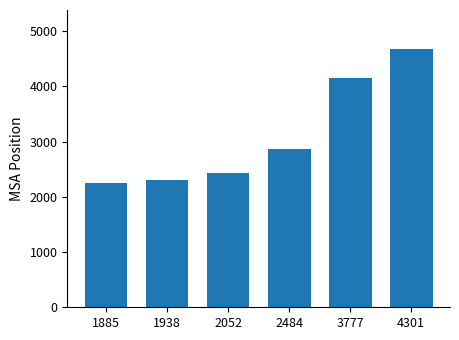

At which label is the value closest to 3470?

2484